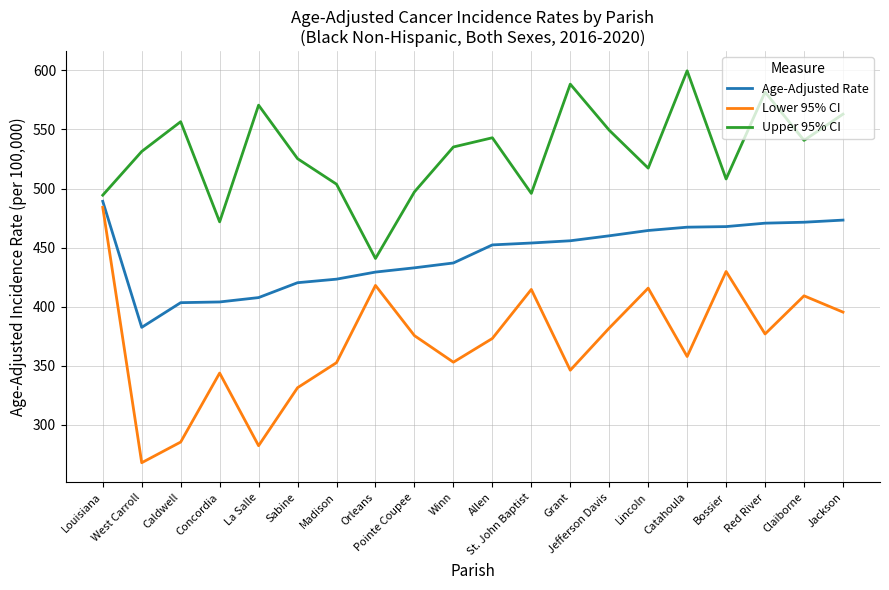

Which series has the widest spread of values?

Lower 95% CI